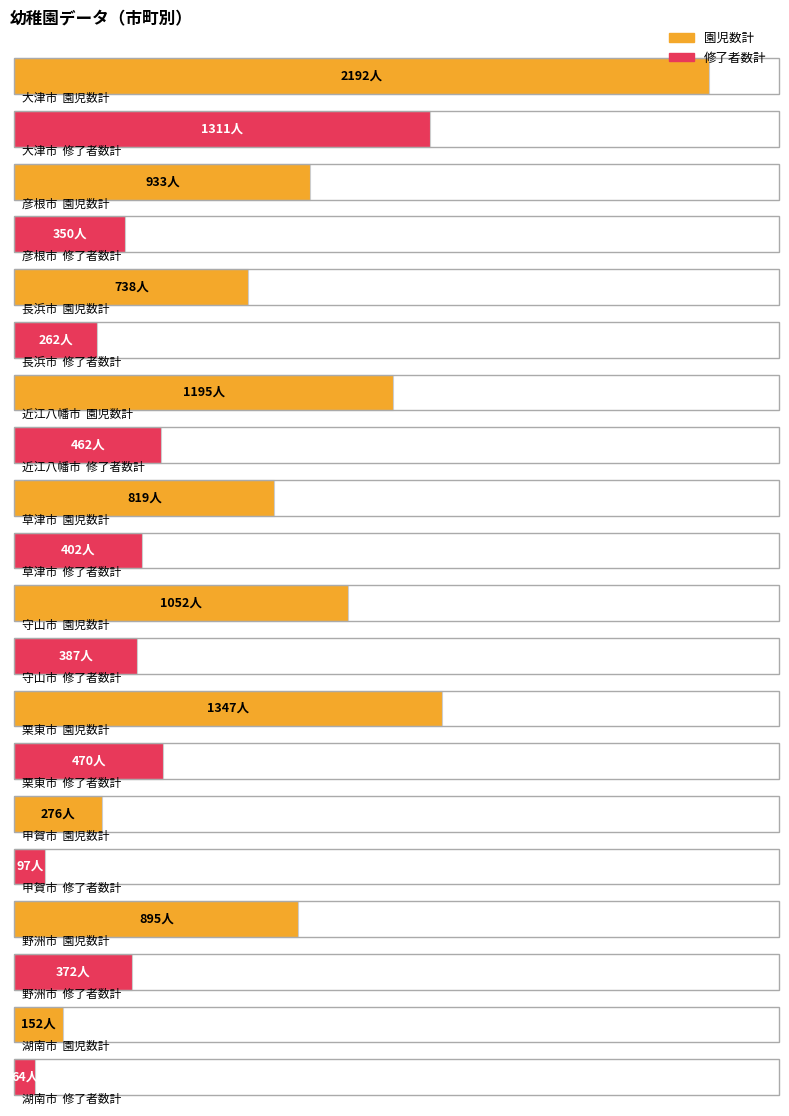

At which label does 園児数計 reach its peak?

大津市